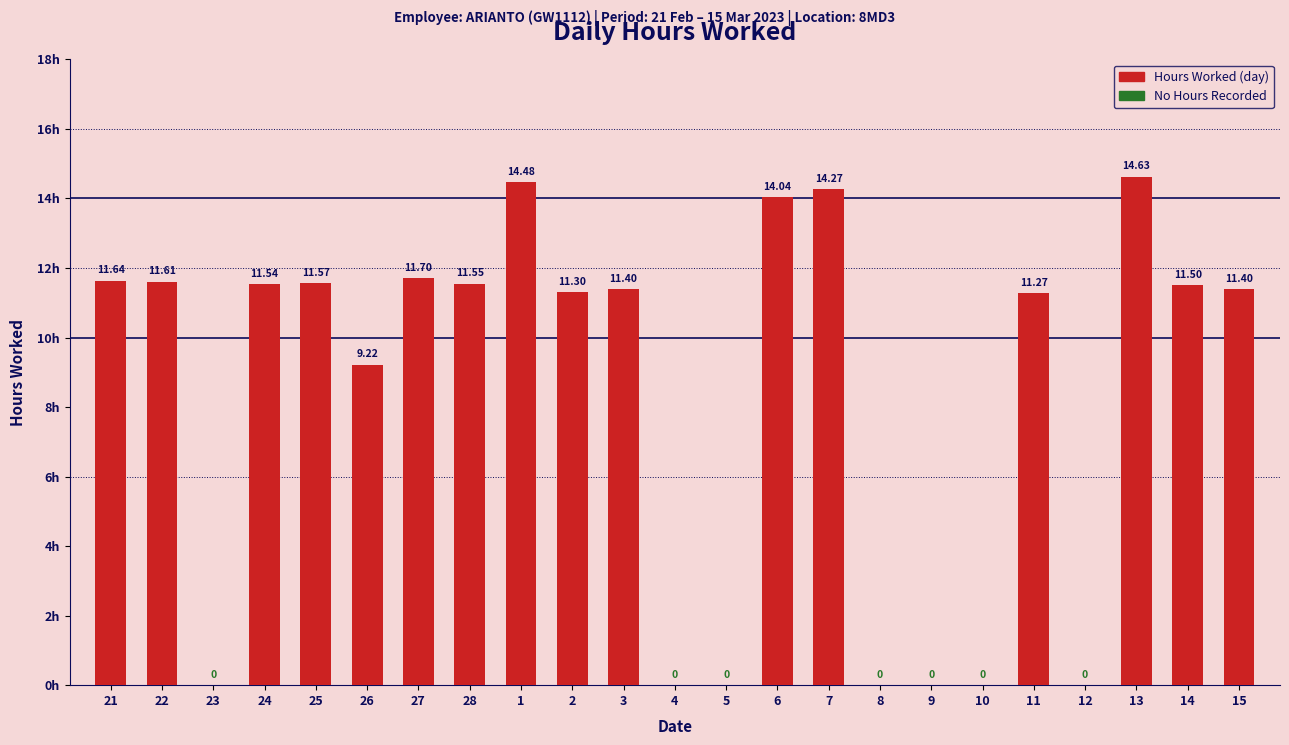

At which label does the data first exceed 11?

21